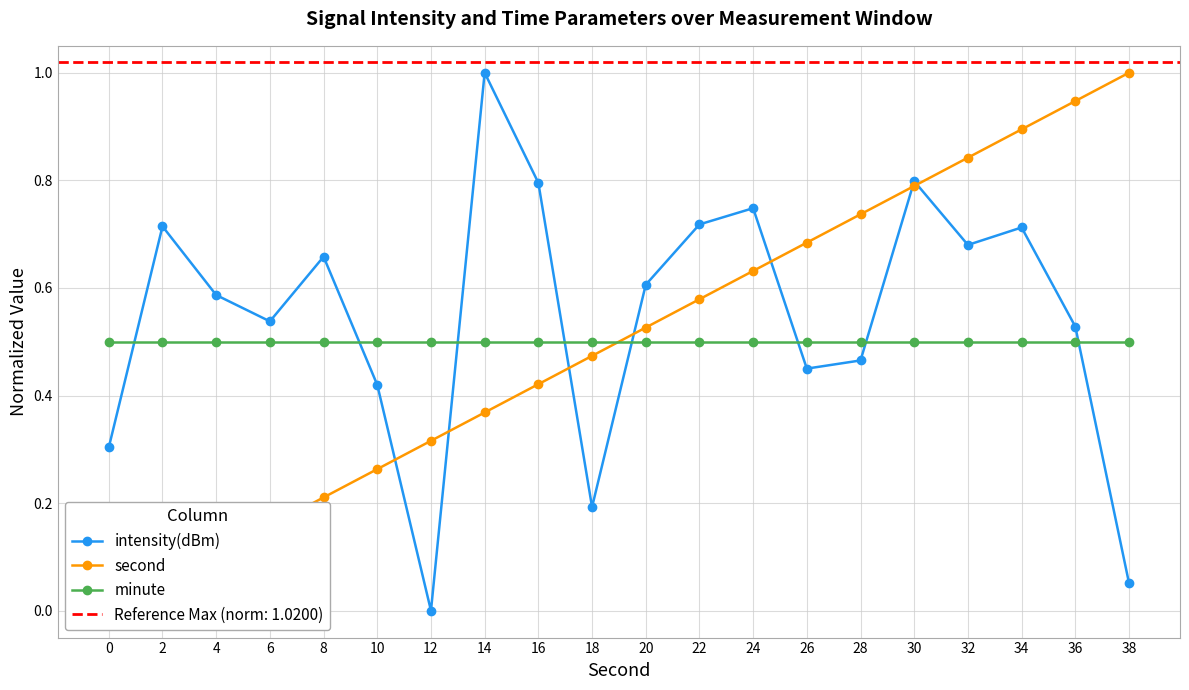

Between 16 and 18, which series saw the biggest shift?

intensity(dBm)